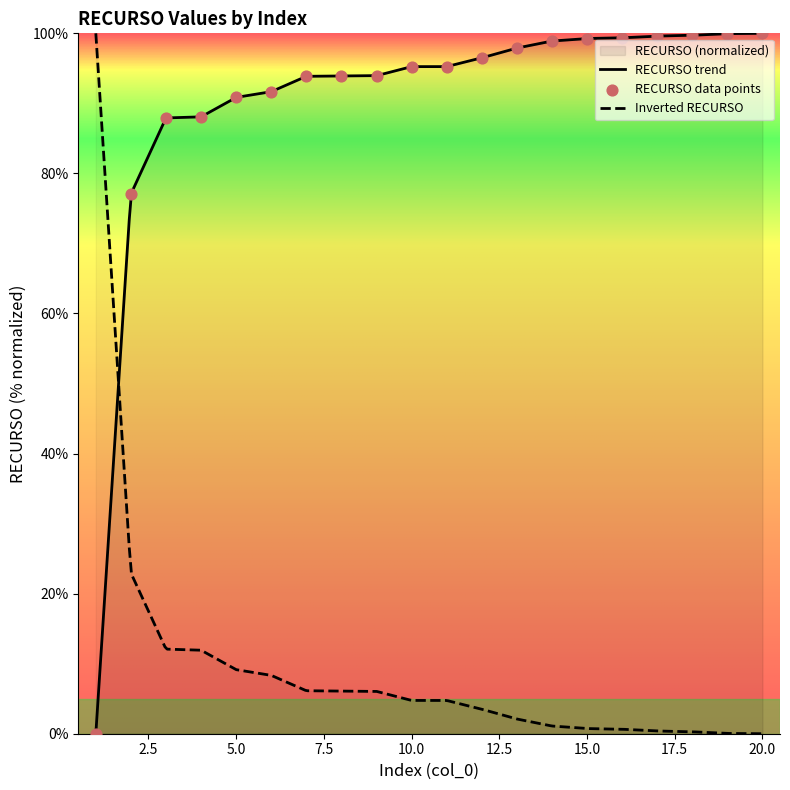

Between 12 and 4, which is larger?

12